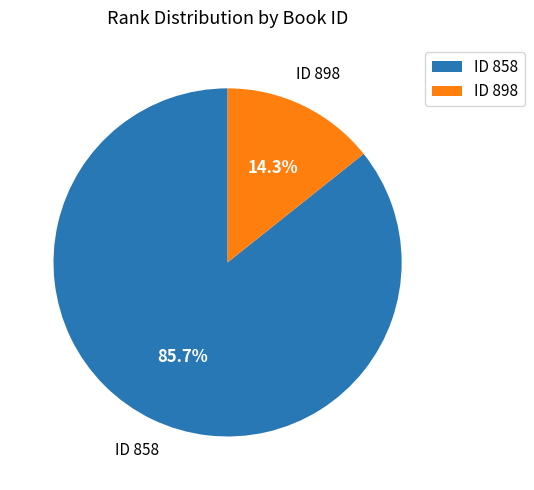

Which has a higher value, ID 858 or ID 898?

ID 858